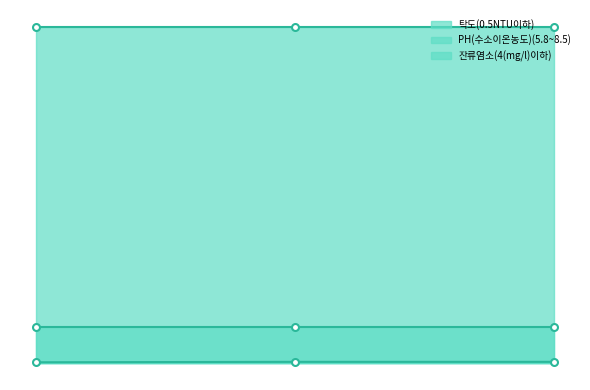

Reading left to right, transcribe all the data shown in this chart.

탁도(0.5NTU이하): 0.0	0.0	0.0
PH(수소이온농도)(5.8~8.5): 7.5	7.5	7.5
잔류염소(4(mg/l)이하): 0.8	0.8	0.8